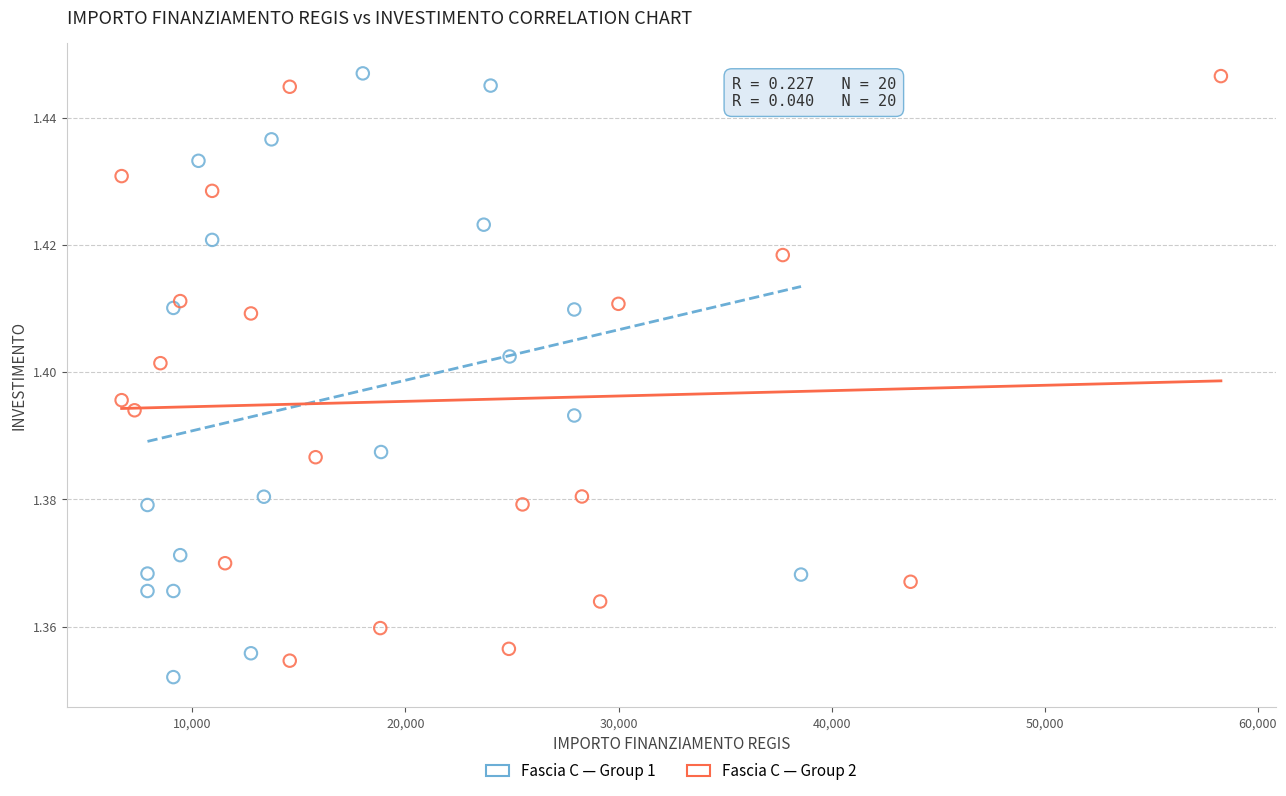

What are all the series names shown in the legend?

Fascia C — Group 1, Fascia C — Group 2